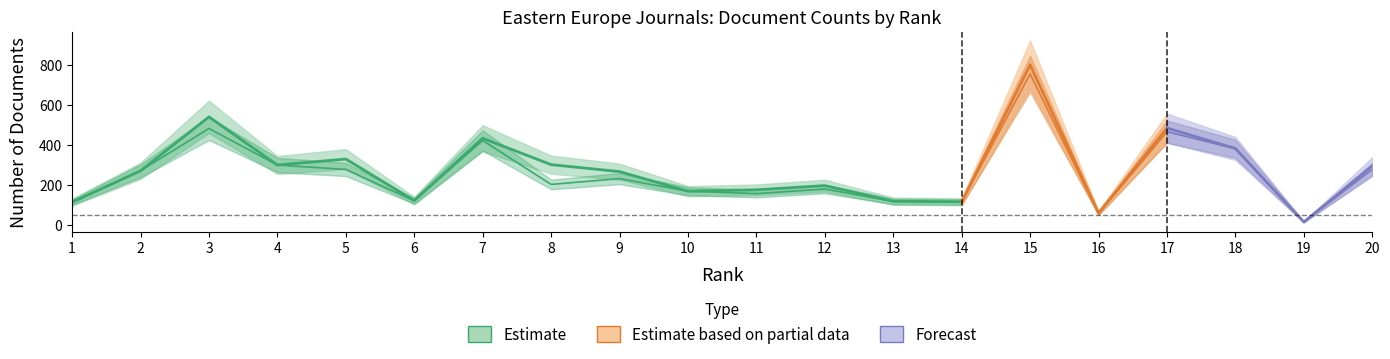

True or false: Citable Docs. (3years) and percent_female intersect in this chart.

False